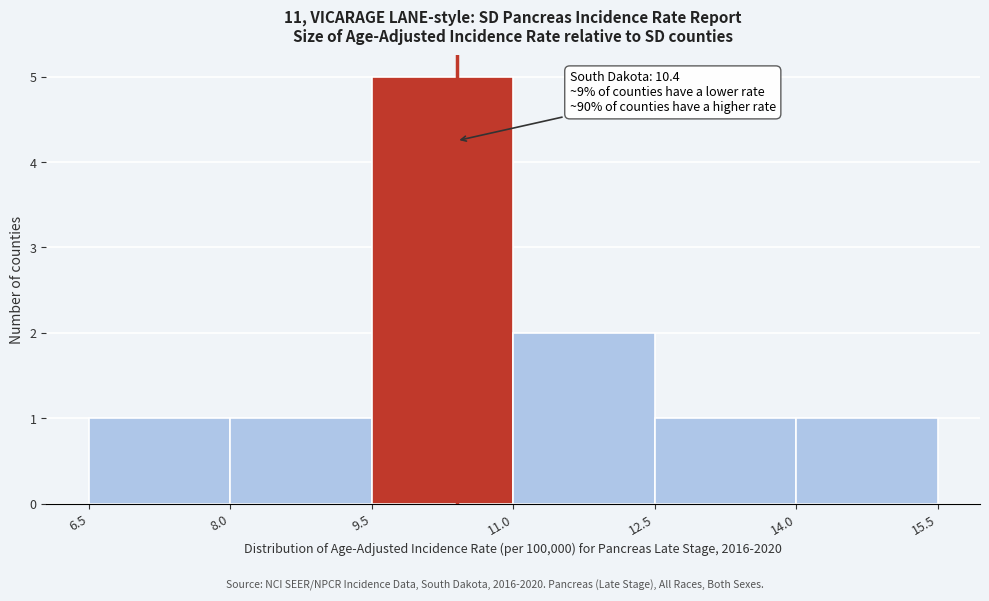

Which range on the x-axis has the tallest bar?

9.5 to 11.0